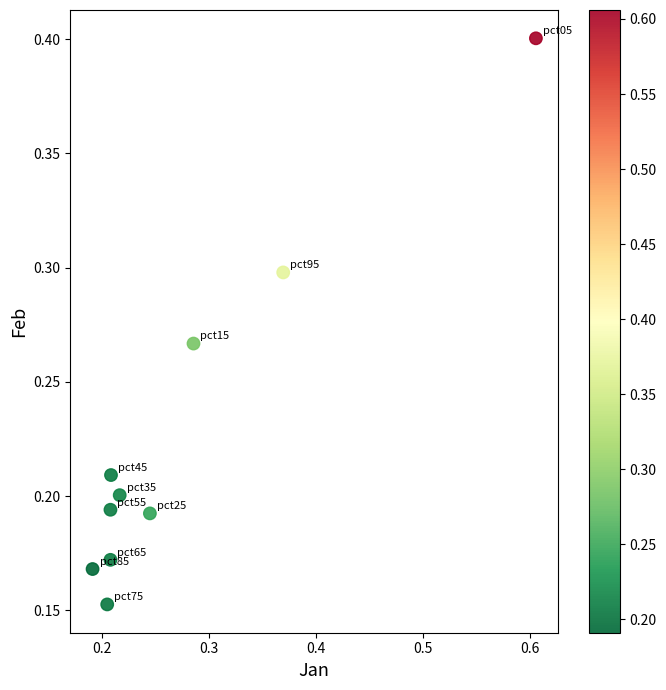

What is the range of X values (max minus min)?

0.4